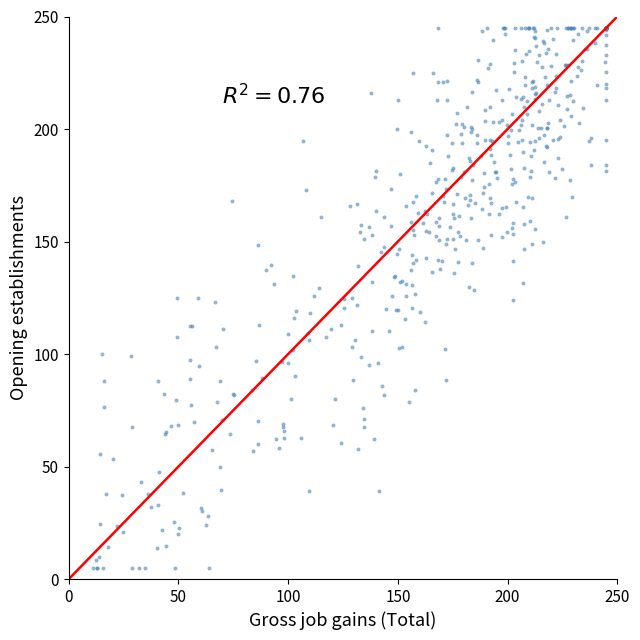

What is the range of Y values (max minus min)?

240.0